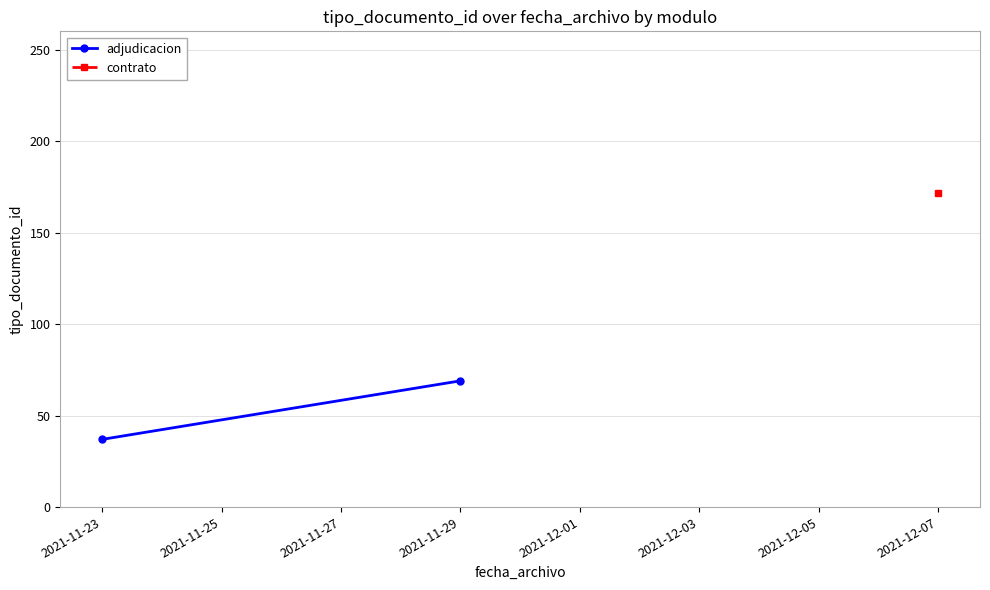

What is the value of the 1st point from the left?

37